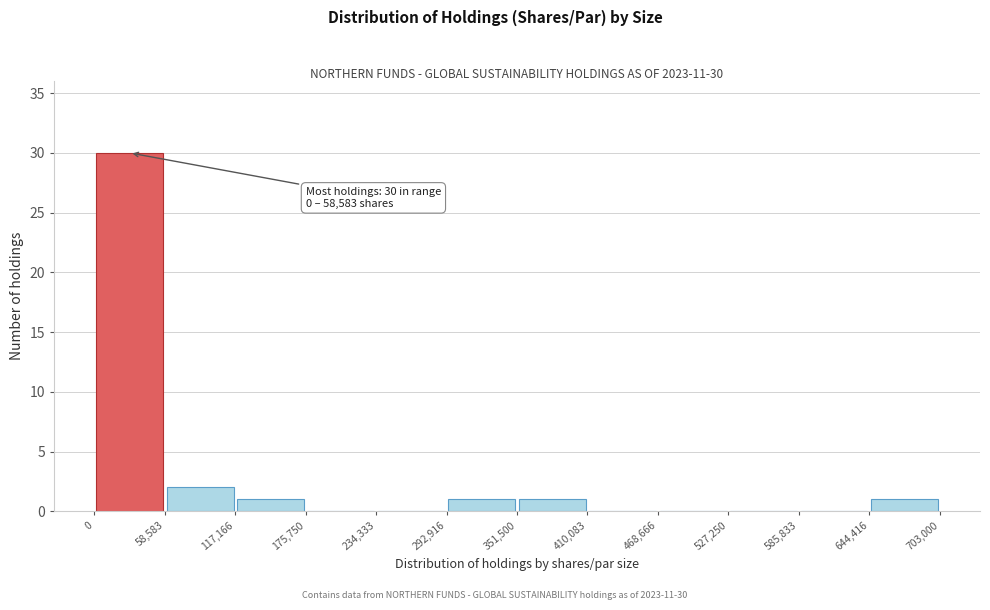

Over which range of the x-axis is the bar tallest?

0 to 58,583